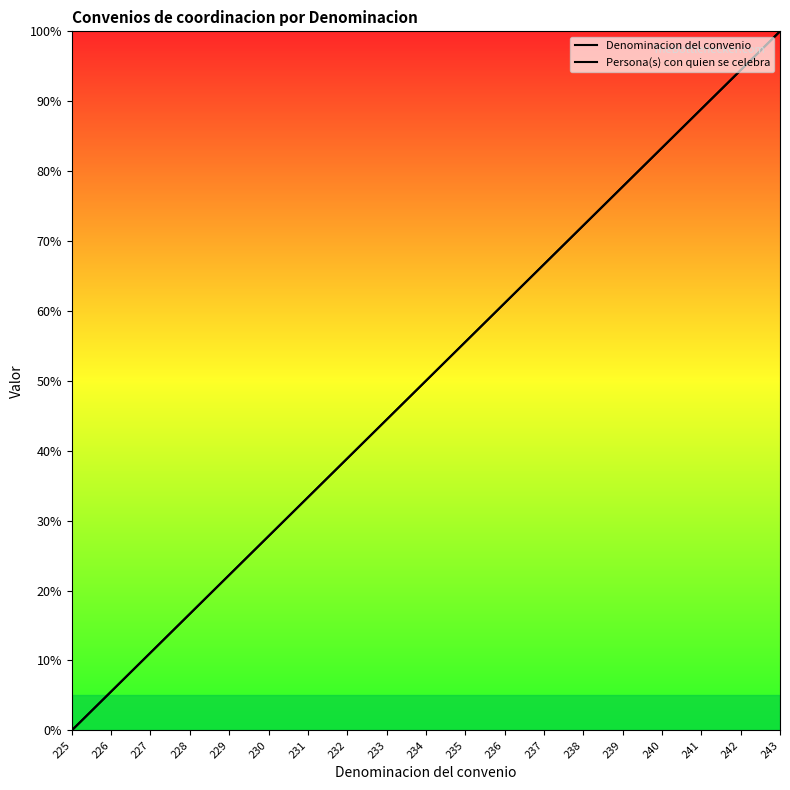

True or false: Persona(s) con quien se celebra and Denominacion del convenio cross at least once.

False